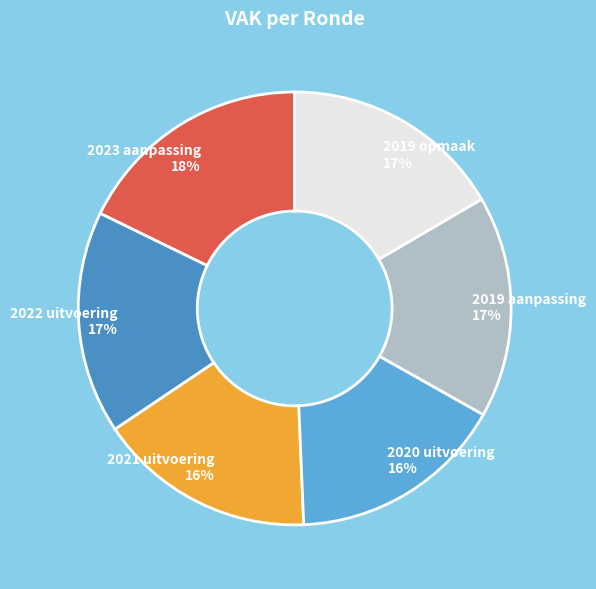

Does 2021 uitvoering account for over 50% of the chart?

No